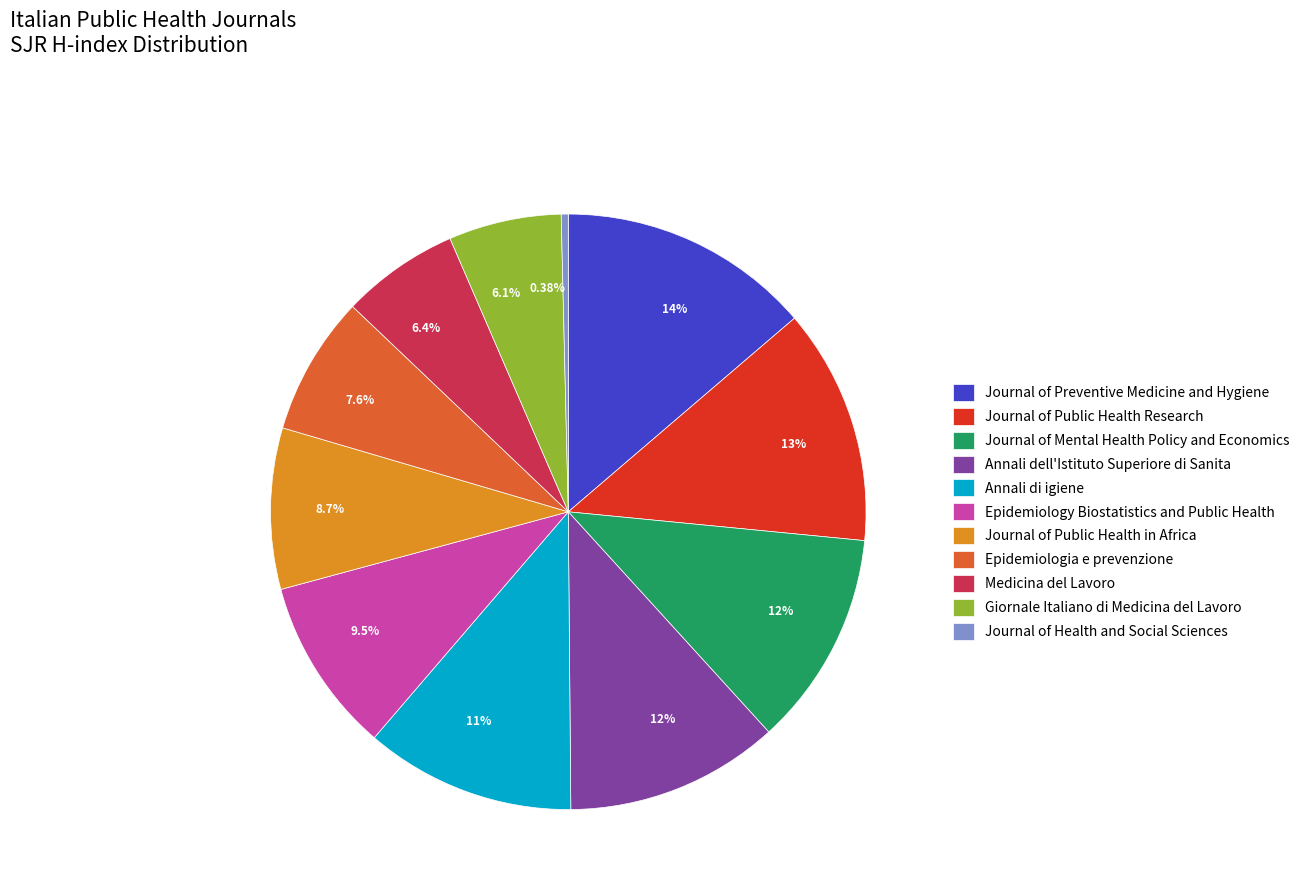

What percentage is NOT represented by Journal of Preventive Medicine and Hygiene?

86.3%